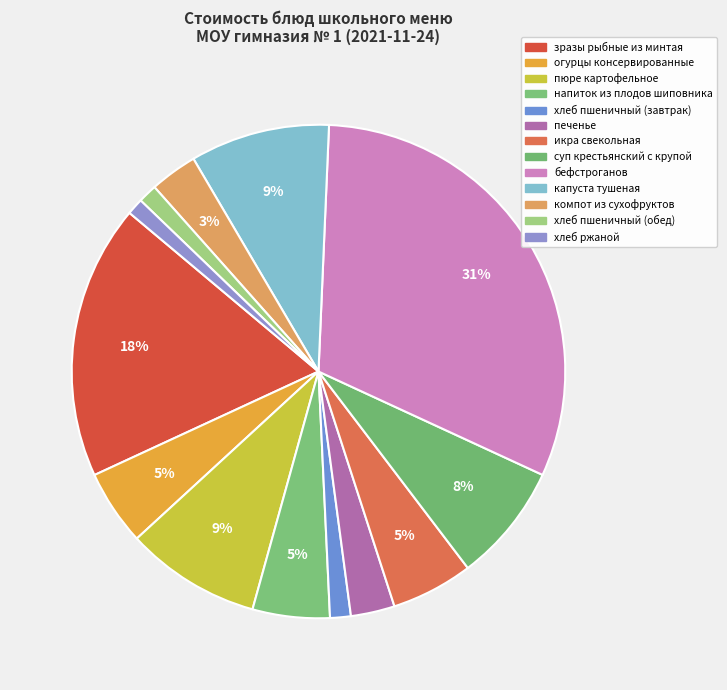

The компот из сухофруктов slice represents 3% of the pie. True or false?

True